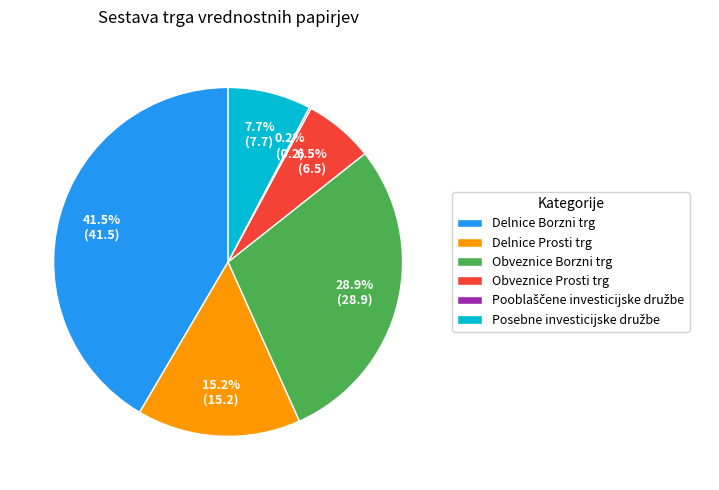

Which category has the biggest portion of the pie?

Delnice Borzni trg